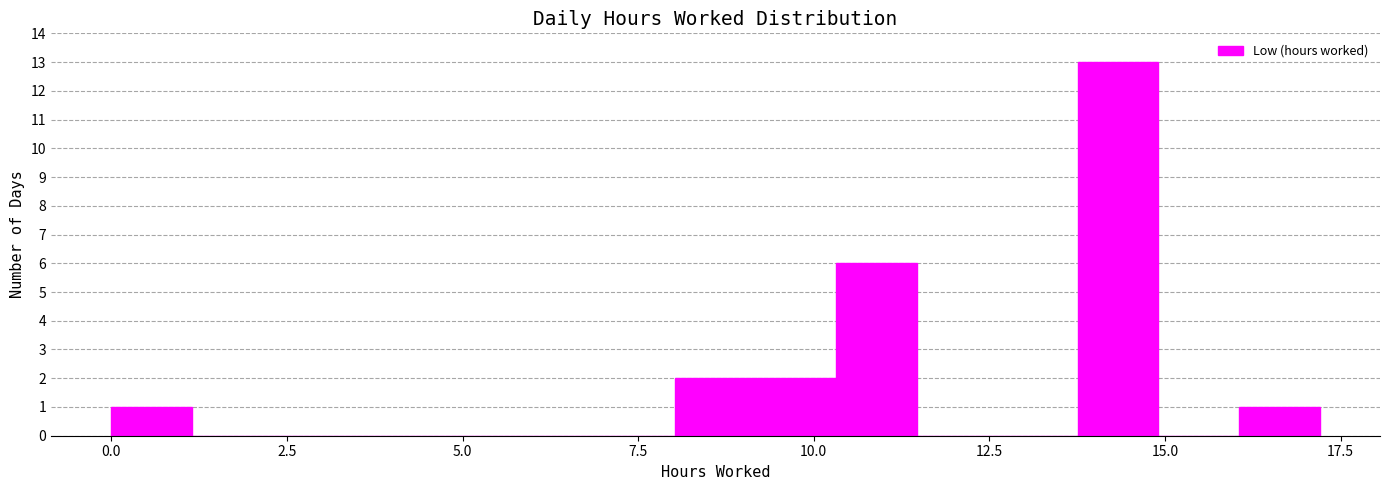

Around what value on the x-axis is the tallest bar? Give the approximate position of its centre, as read against the axis.

14.5